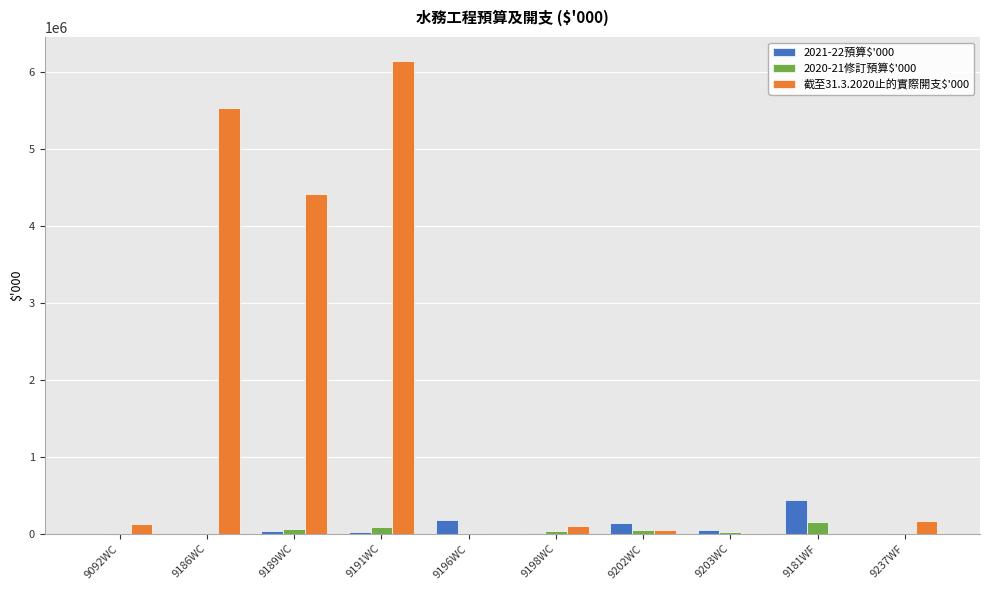

Which category has the highest value across all series?

9191WC